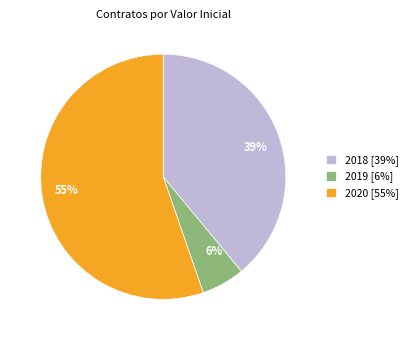

Combined, do 55% and 39% account for over 50%?

Yes